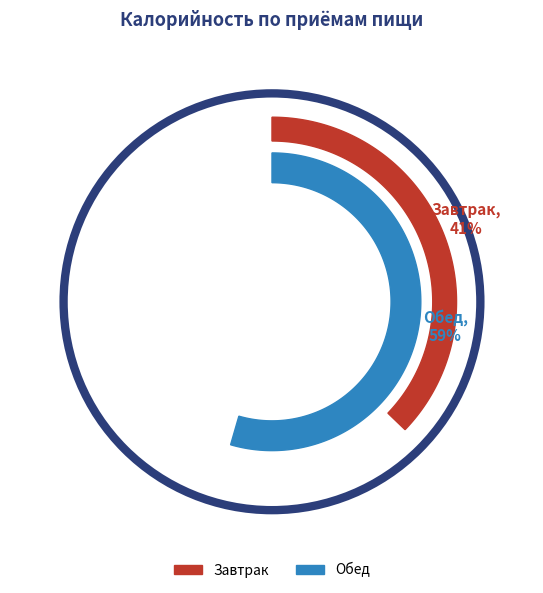

To the nearest percent, what is the combined percentage of Завтрак and Обед?

100%